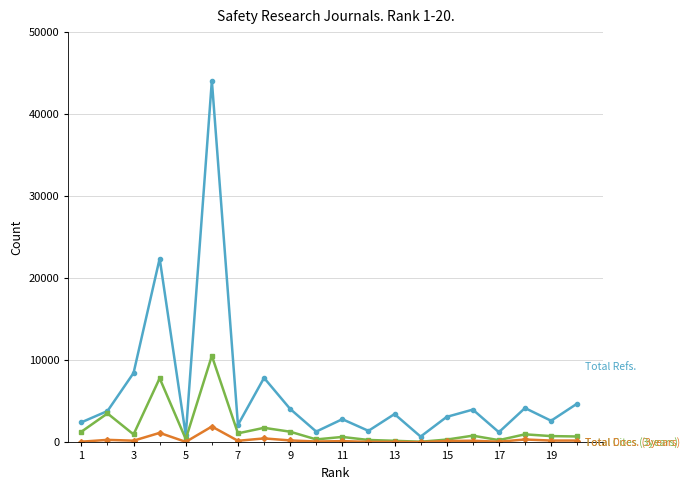

What is the greatest value displayed?

44090